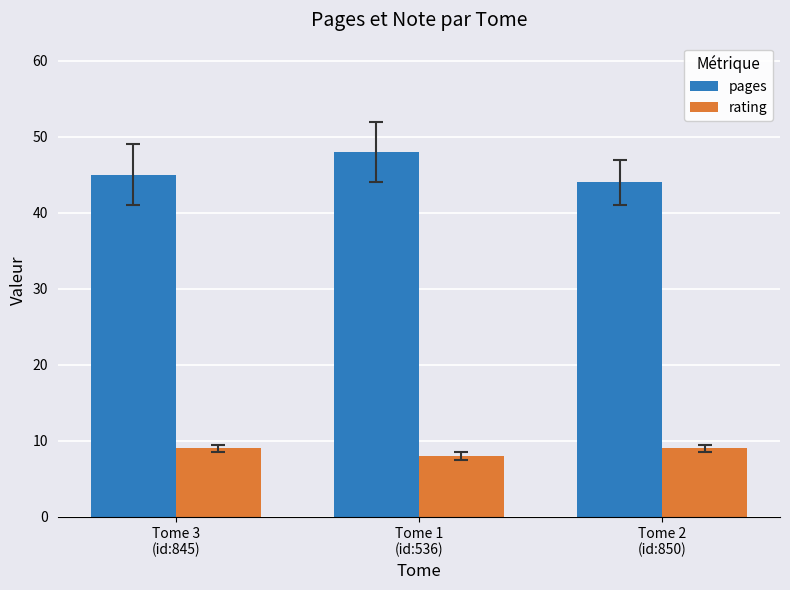

Which series has the largest total across all categories?

pages